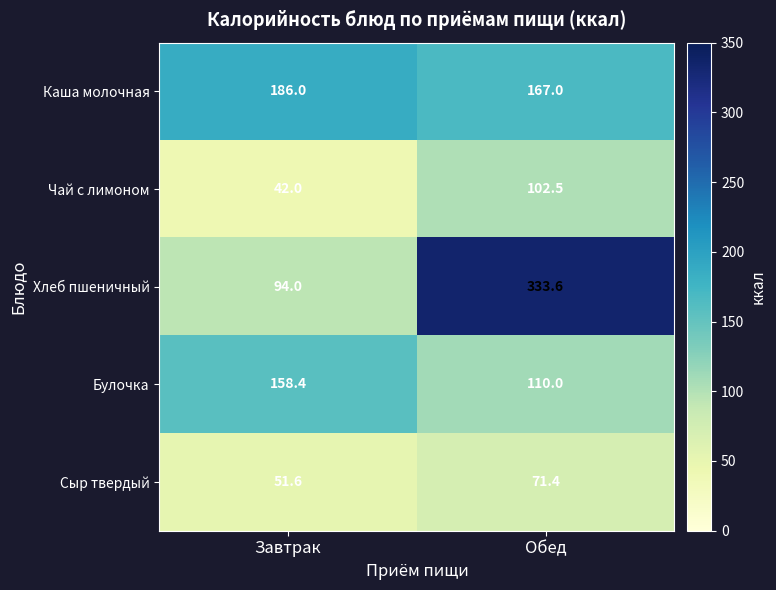

List the series in order of their peak value, lowest first.

Сыр твердый, Чай с лимоном, Булочка, Каша молочная, Хлеб пшеничный